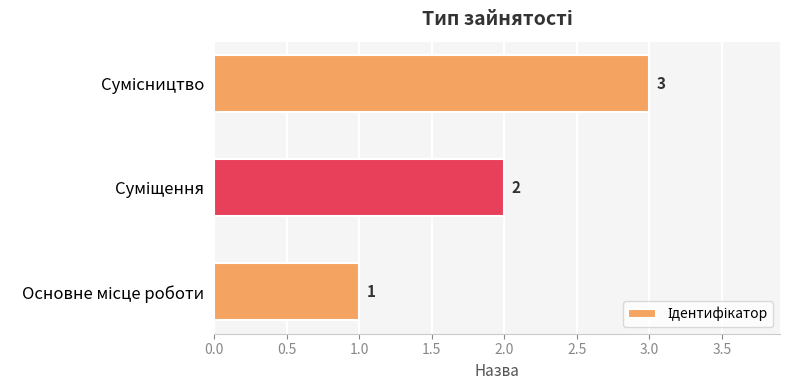

How many bars are there in total?

3